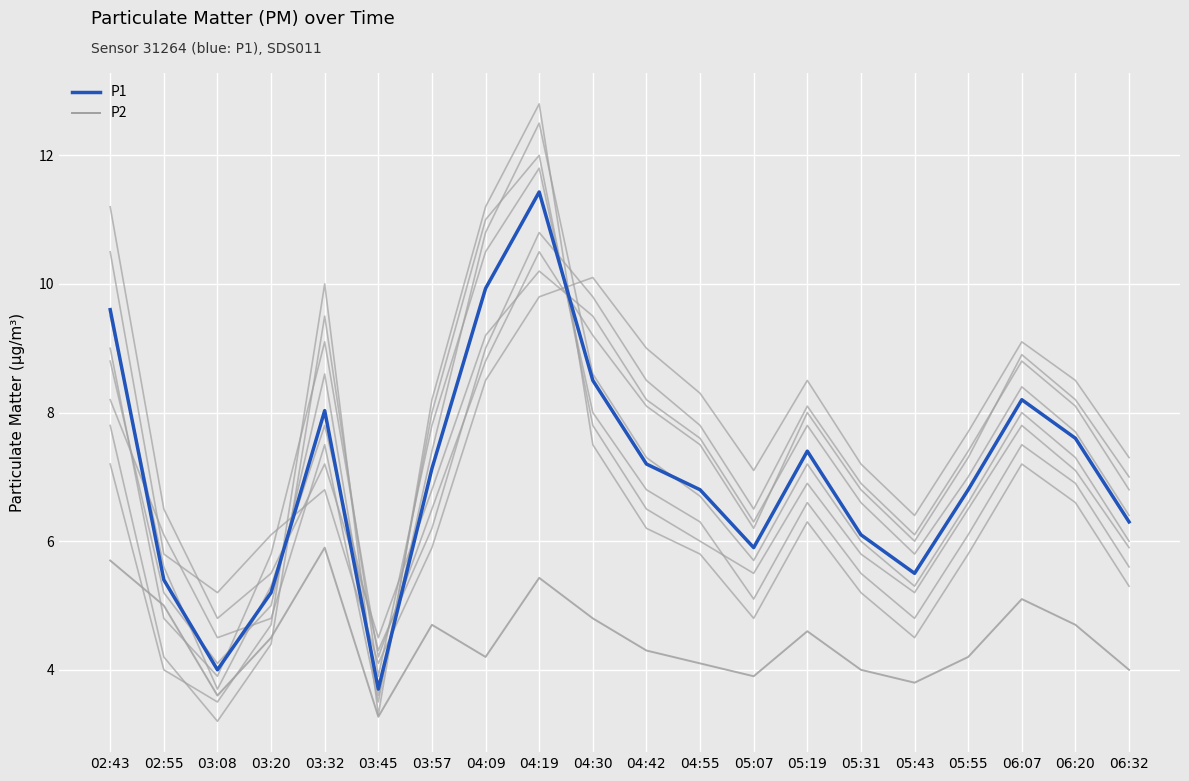

What is the difference between the highest and lowest values at 04:30?

3.7